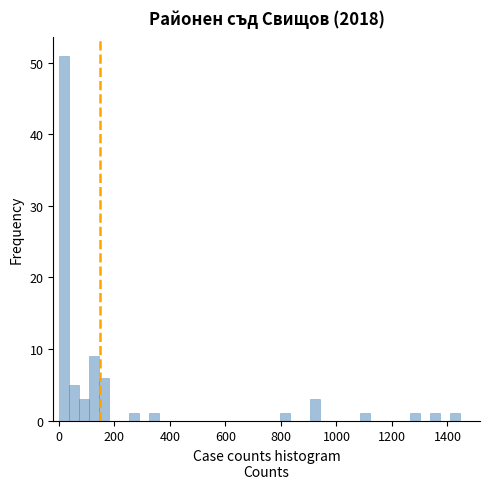

Read against the x-axis, roughly where is the centre of the tallest bar?

20